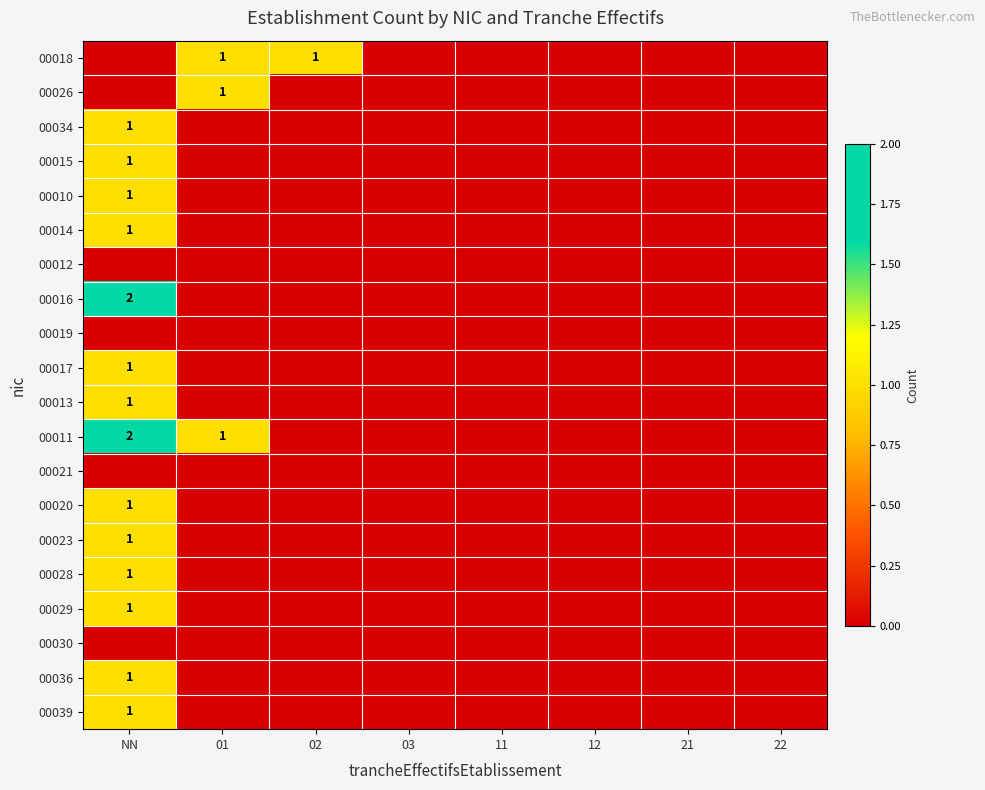

The 00028 series shows 0 at NN. True or false?

False